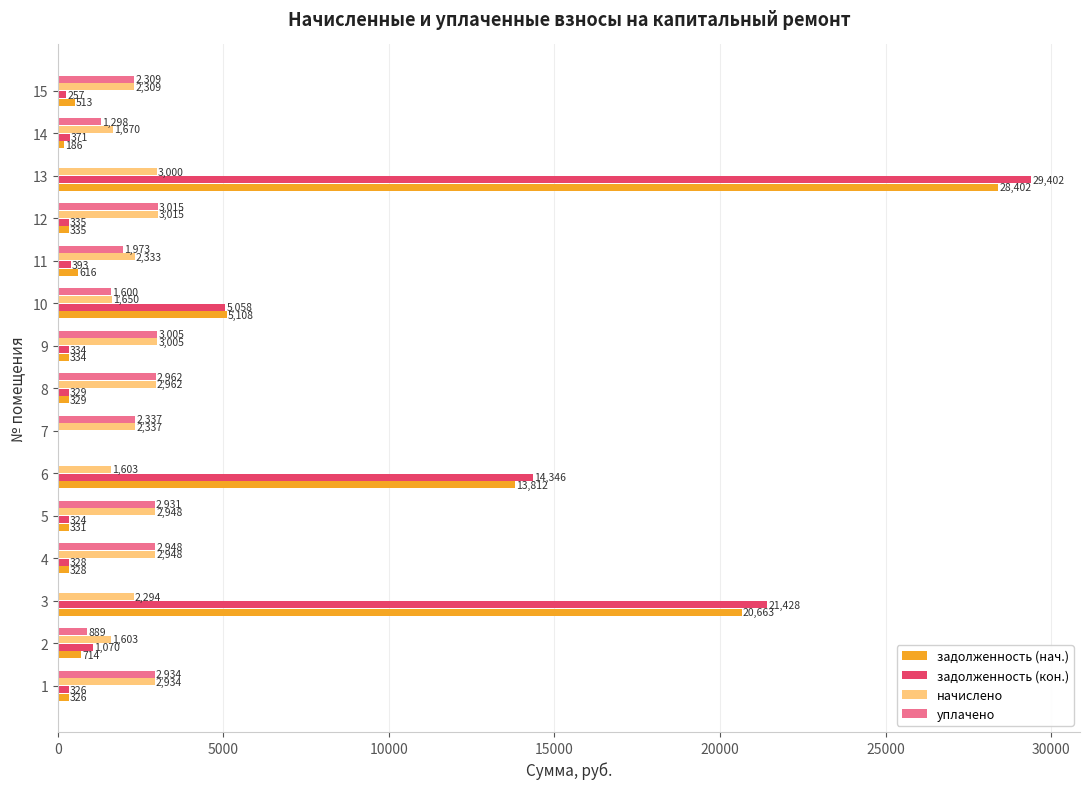

Which series changed the most between 11 and 15?

уплачено